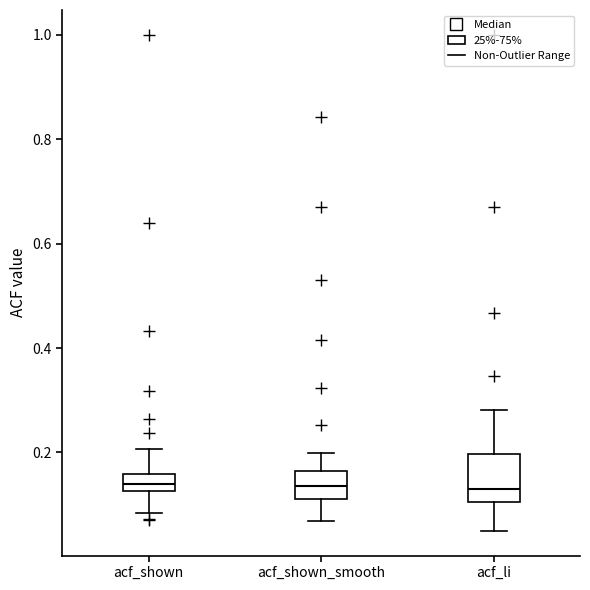

Reading left to right, read every box against the y-axis: the position of its median line, the range the box covers, and the ends of its whiskers. The values are not printed on the chart, so give them approximately, as read against the axis.

acf_shown: median 0.14, box 0.12 to 0.16, whiskers 0.08 to 0.20
acf_shown_smooth: median 0.14, box 0.12 to 0.16, whiskers 0.06 to 0.20
acf_li: median 0.14, box 0.10 to 0.20, whiskers 0.06 to 0.28